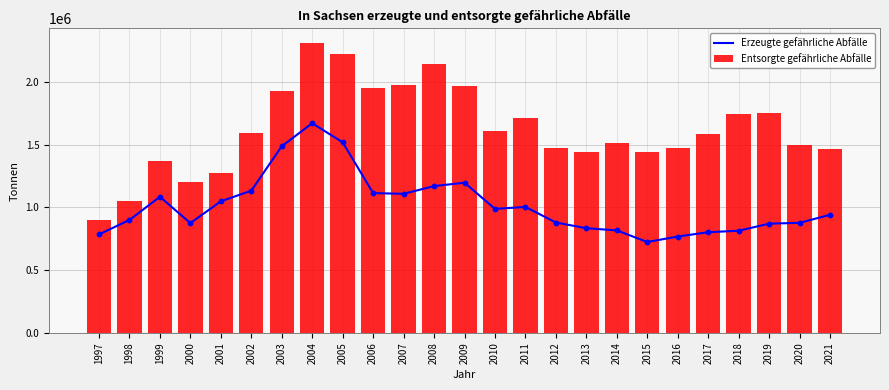

Which series has the largest Y range (max minus min)?

Entsorgte gefährliche Abfälle